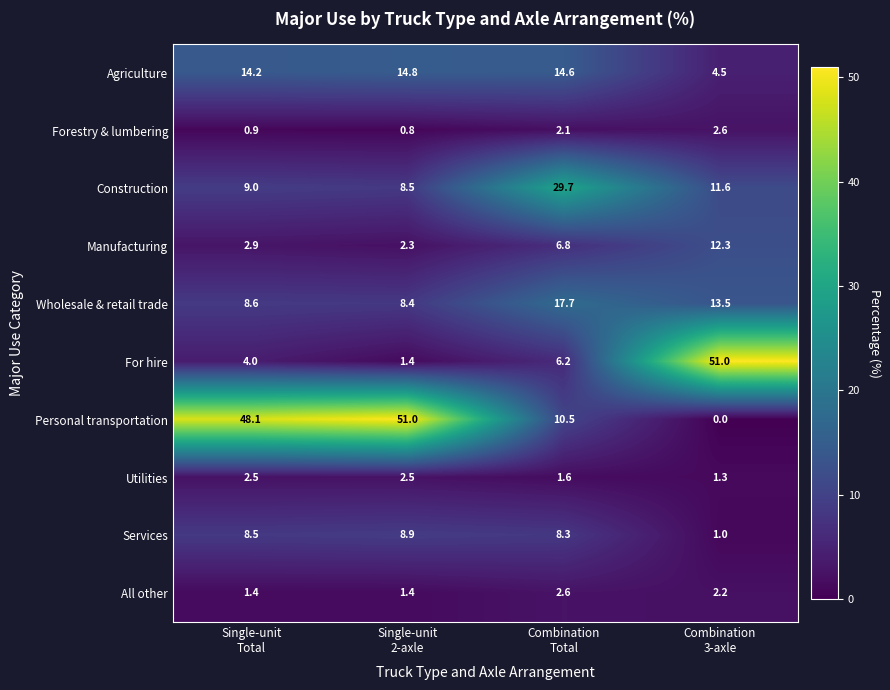

At how many categories does at least one series exceed 36?

3